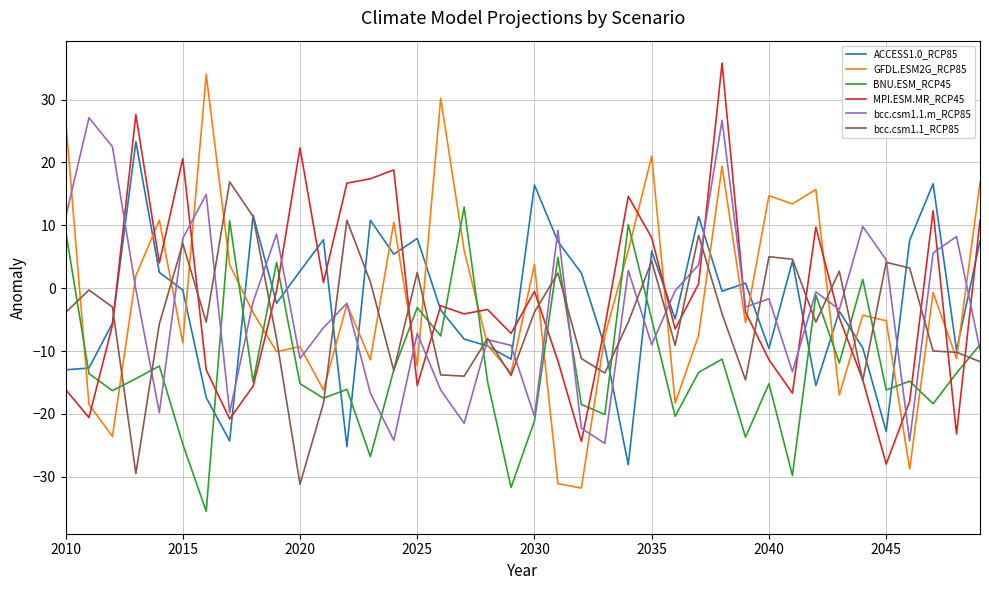

How many interior local valleys does the bcc.csm1.1.m_RCP85 series have?

12